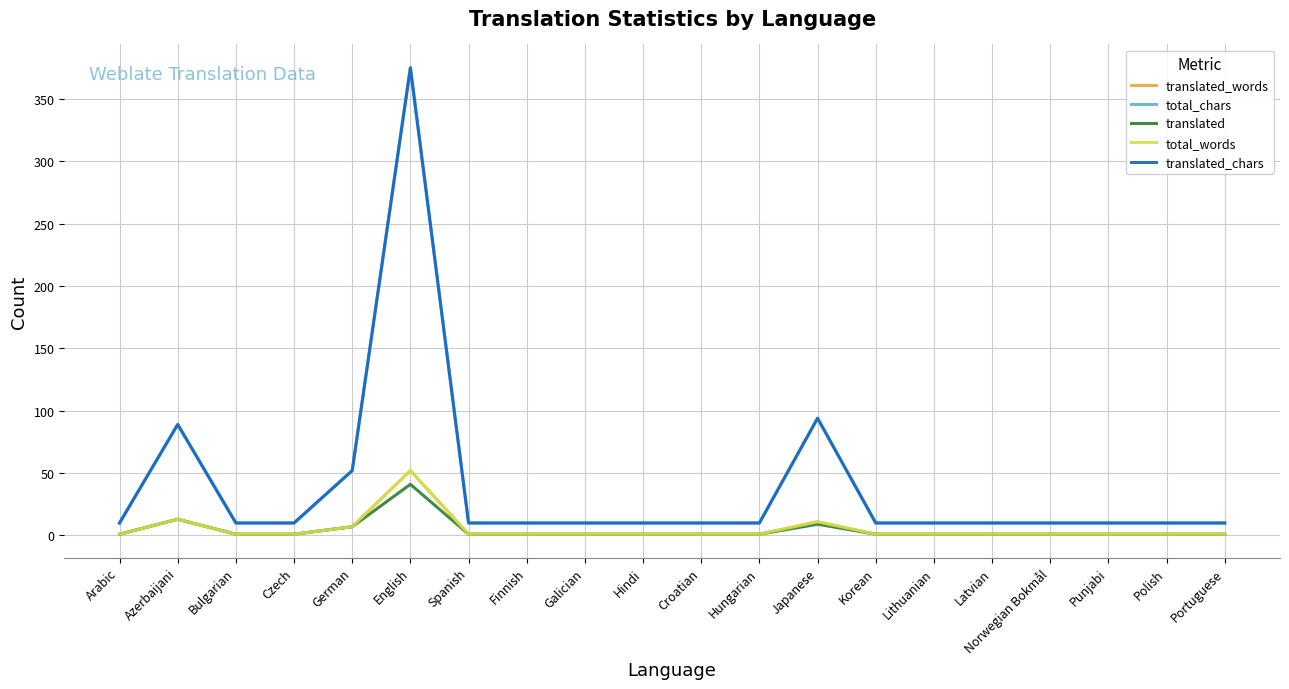

What is the label of the 17th point from the left?

Norwegian Bokmål